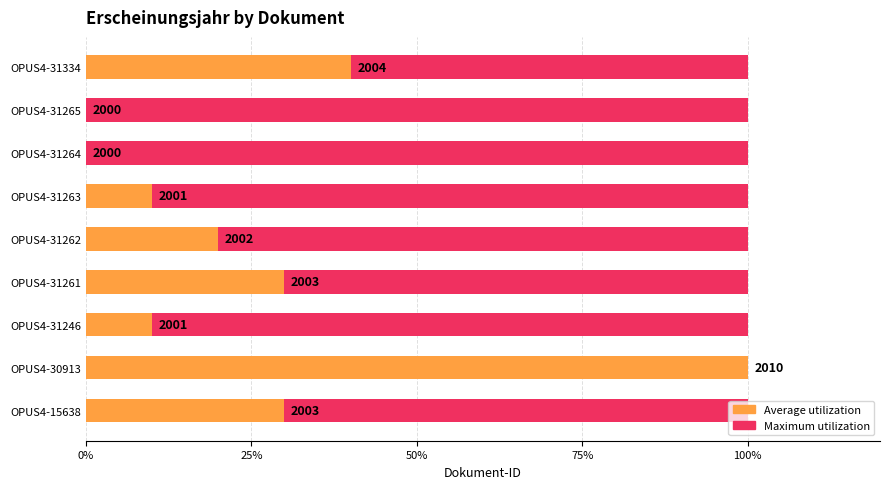

List the series in order of their peak value, lowest first.

Maximum utilization, Average utilization